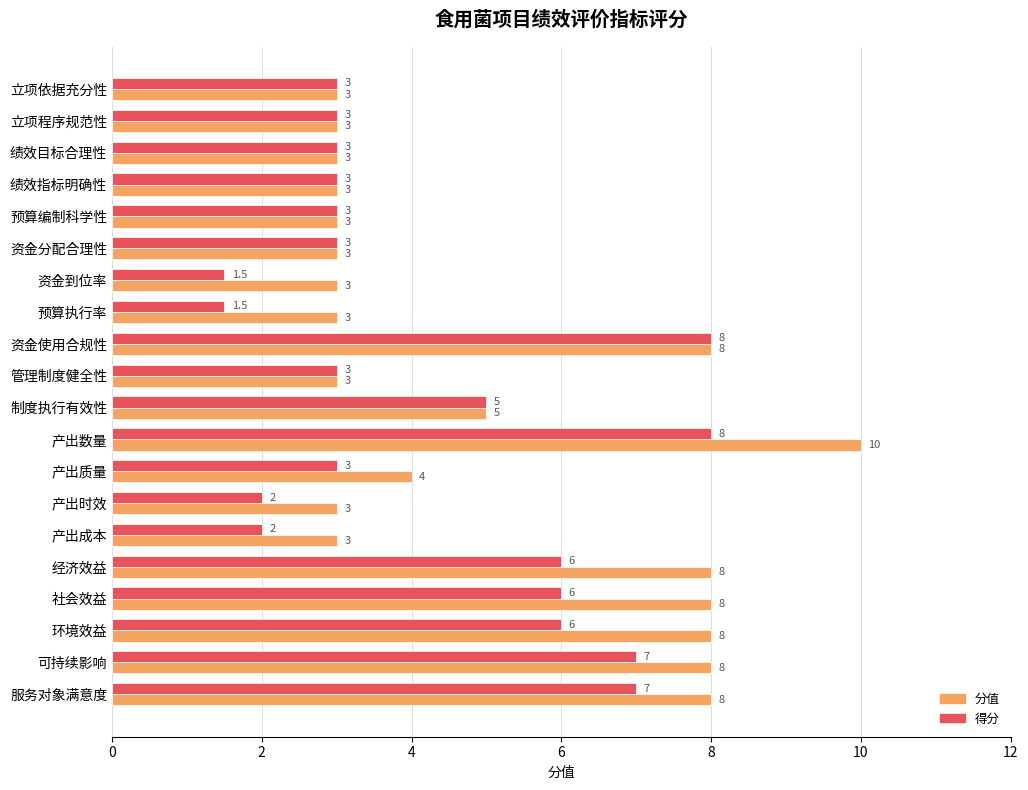

What is the highest value of the 得分 series?

8.0